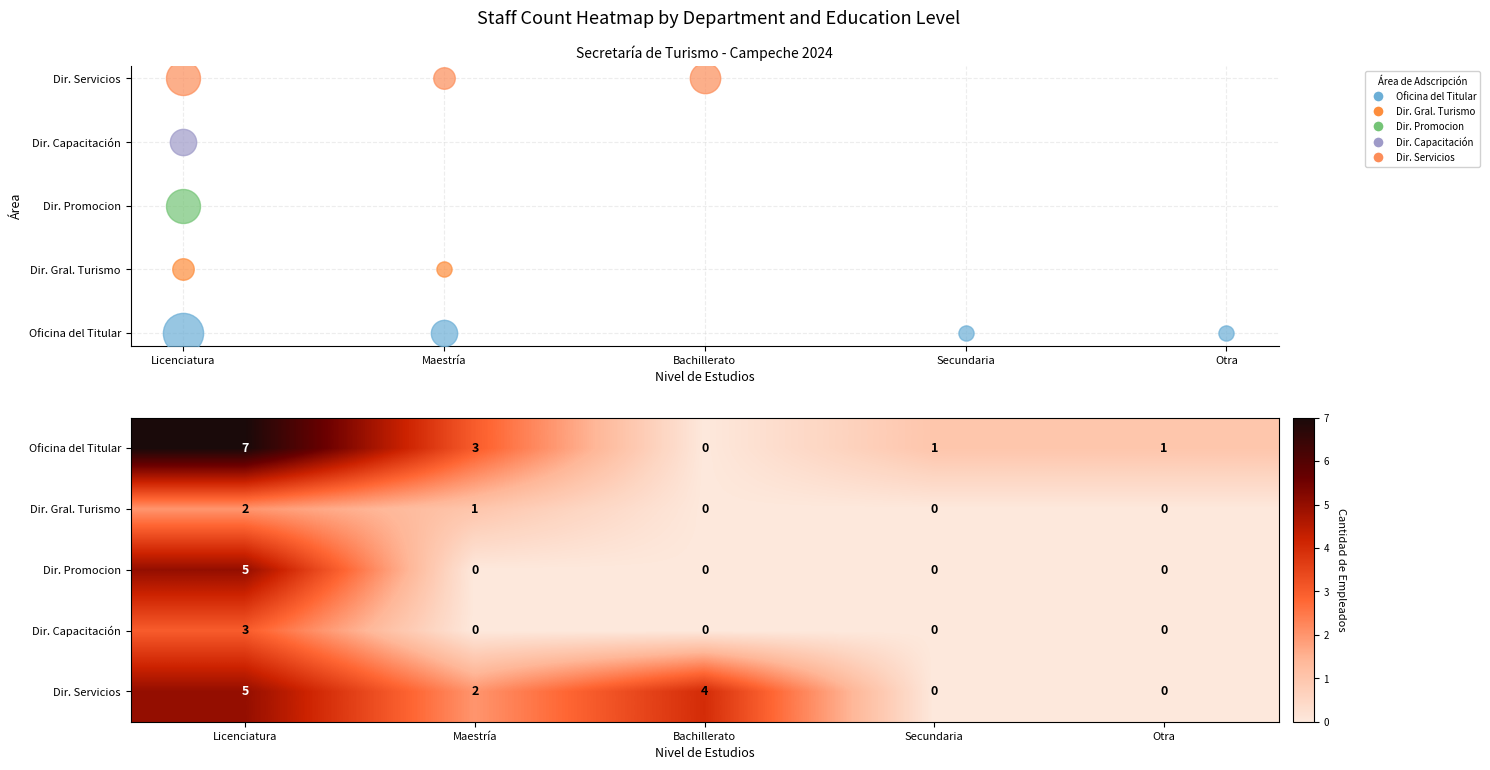

Which label corresponds to the smallest value in the chart?

Bachillerato